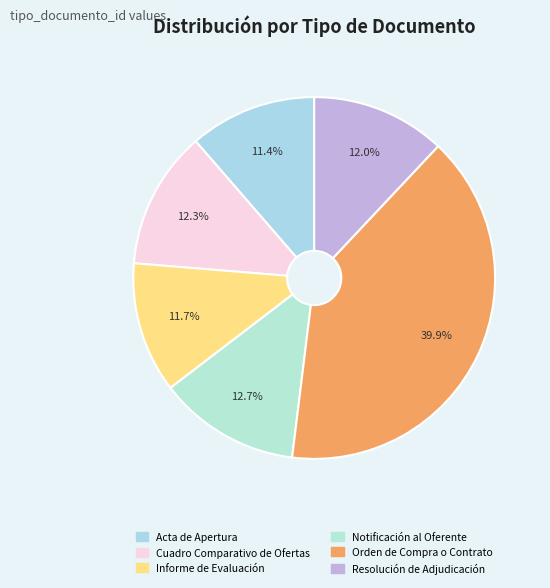

What percentage is the Orden de Compra o Contrato slice, to the nearest percent?

40%